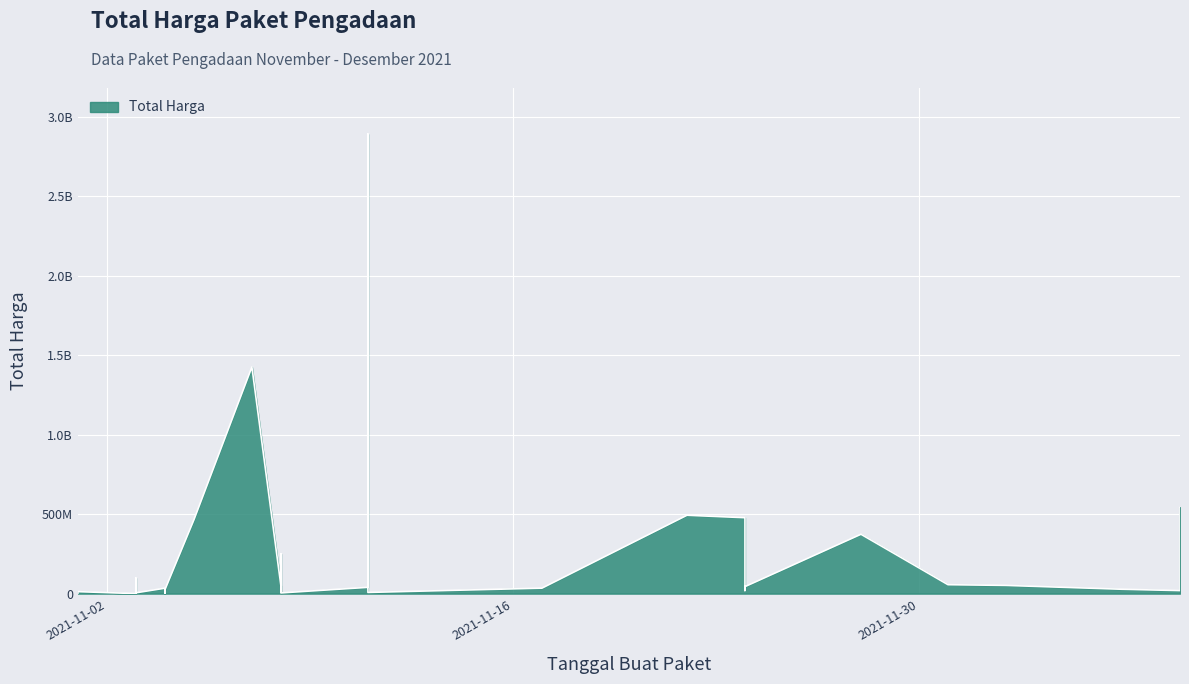

What is the approximate value at 2021-11-05, to the nearest 50?

464002100